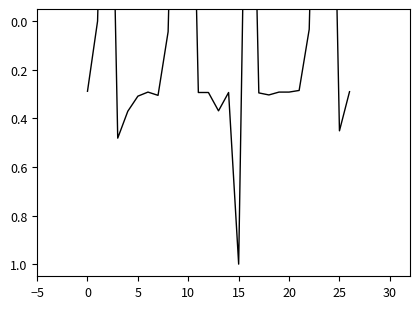

How many values exceed 0?

20